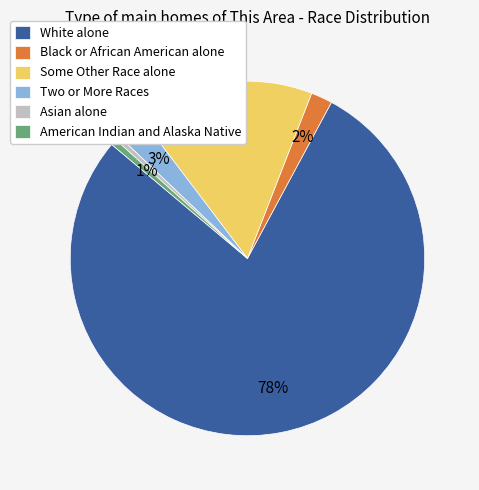

To the nearest percent, what is the difference between the largest and smallest slice percentages?

78%